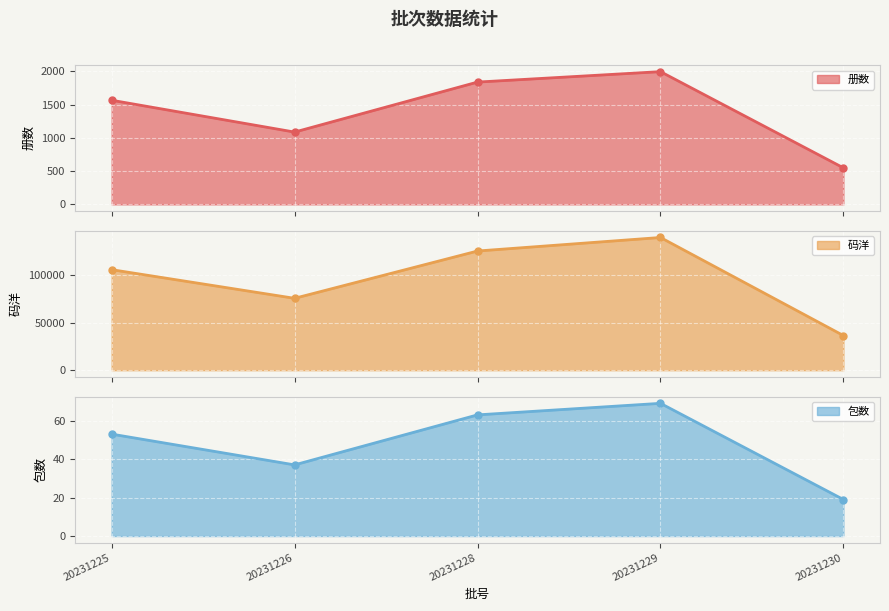

What is the difference between the maximum and minimum values in the 册数 series?

1447